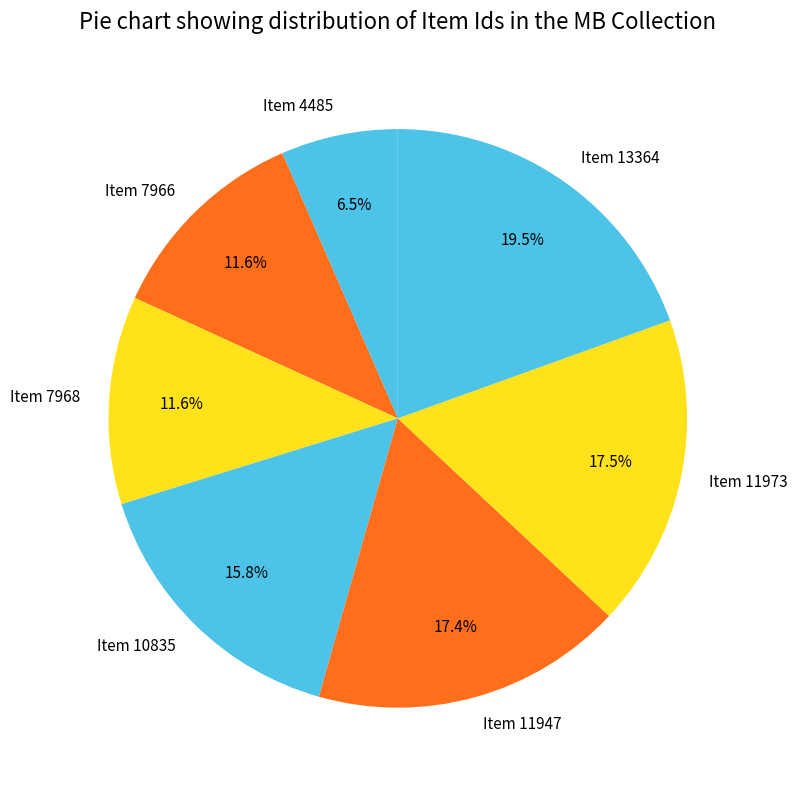

What is the ratio of the value at Item 13364 to the value at Item 4485?

3.0